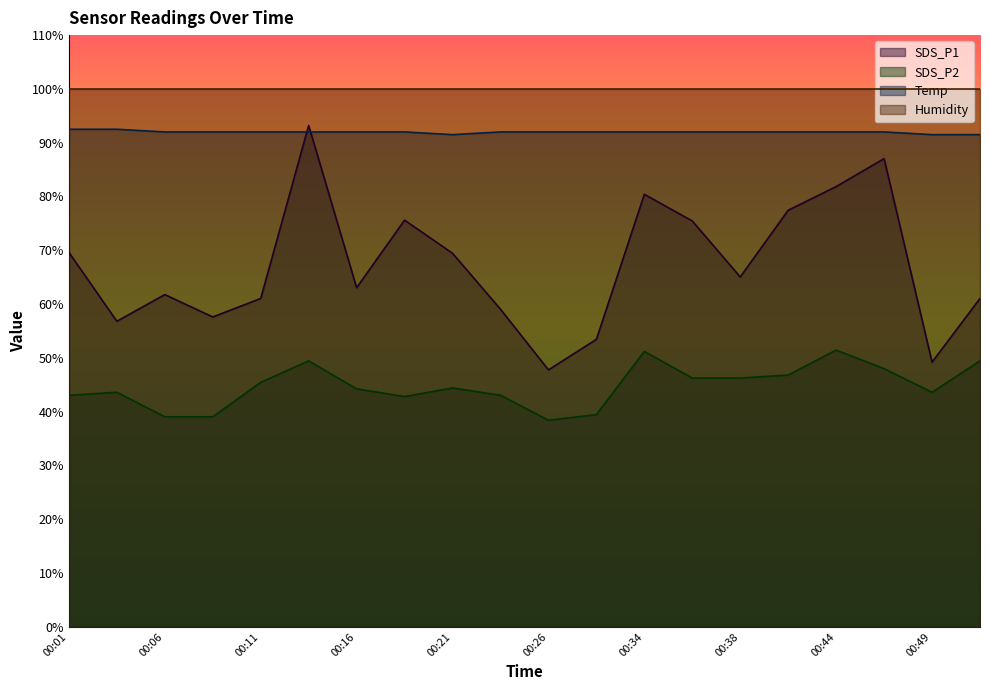

What is the difference between the highest and lowest values at 00:49?

56.3